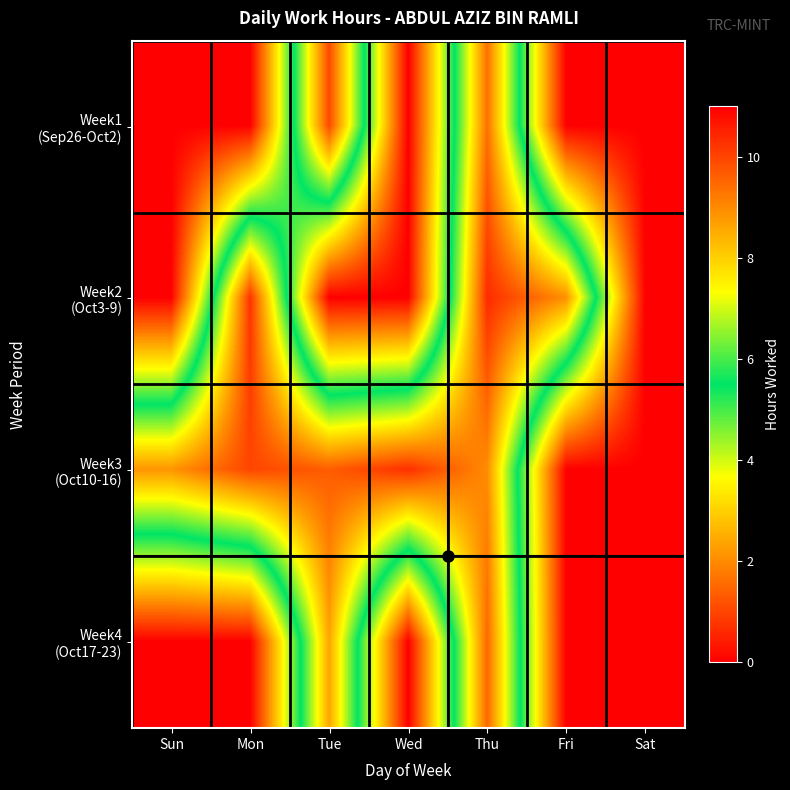

What is the difference between the highest and lowest values at Tue?

9.9